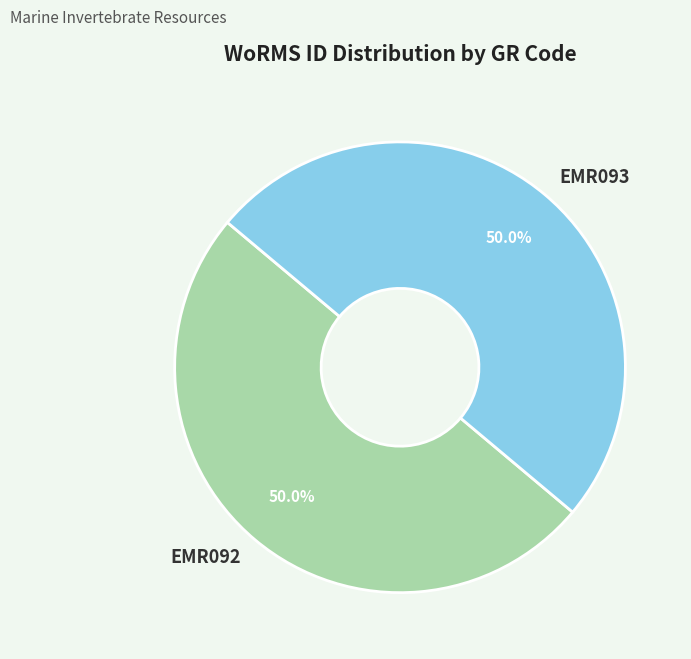

What is the ratio of the value at EMR092 to the value at EMR093?

1.0